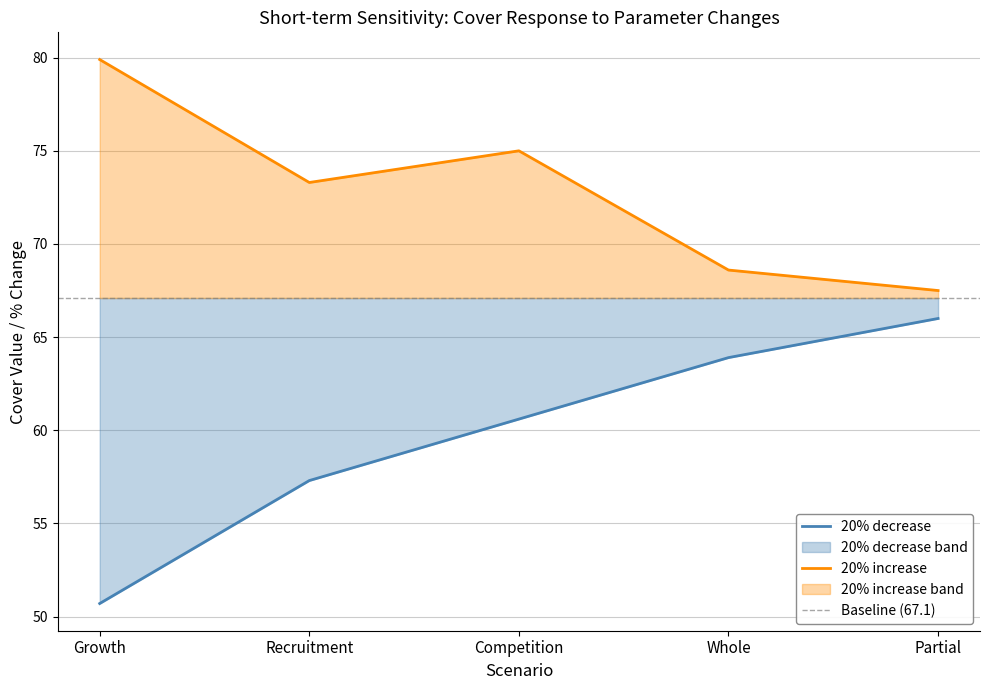

Reading right to left, transcribe all the data shown in this chart.

20% decrease: Partial=66.0	Whole=63.9	Competition=60.6	Recruitment=57.3	Growth=50.7
20% increase: Partial=67.5	Whole=68.6	Competition=75.0	Recruitment=73.3	Growth=79.9